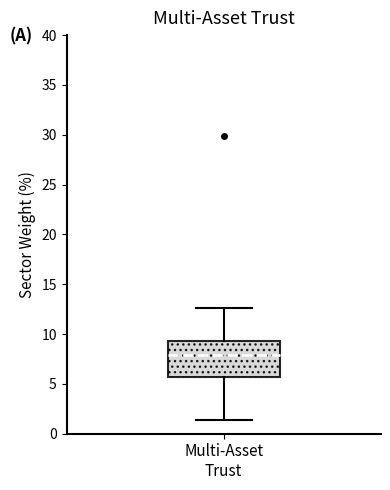

Where is the upper edge of the box for Multi-Asset Trust on the y-axis? The values are not printed on the chart, so give them approximately, as read against the axis.

9.5